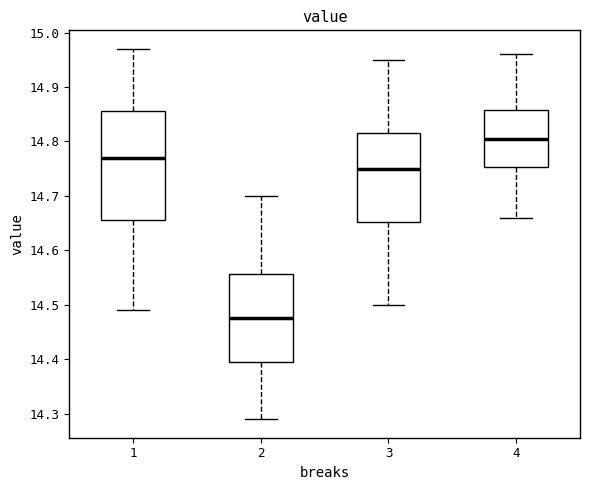

Where does the median line of the box at x = 4 sit on the y-axis? The values are not printed on the chart, so give them approximately, as read against the axis.

14.81